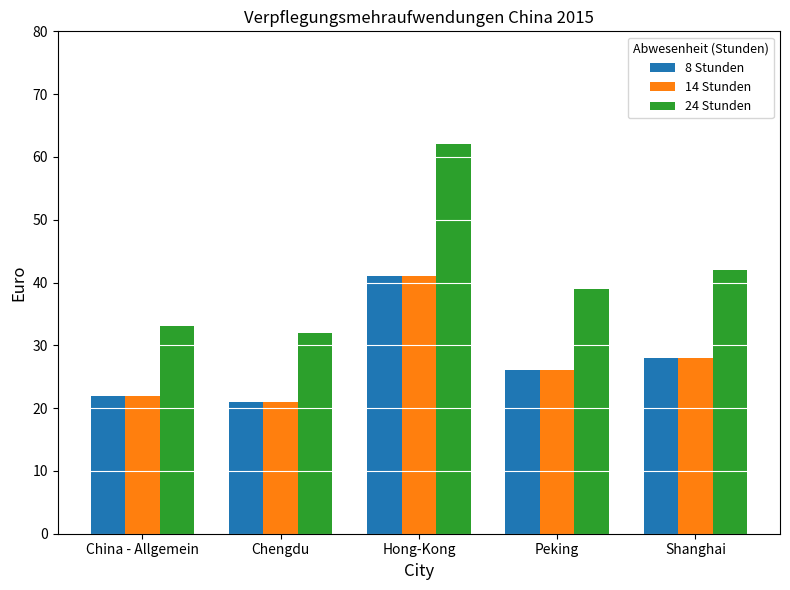

Reading left to right, what are all the values shown in this chart?

8 Stunden: 22	21	41	26	28
14 Stunden: 22	21	41	26	28
24 Stunden: 33	32	62	39	42